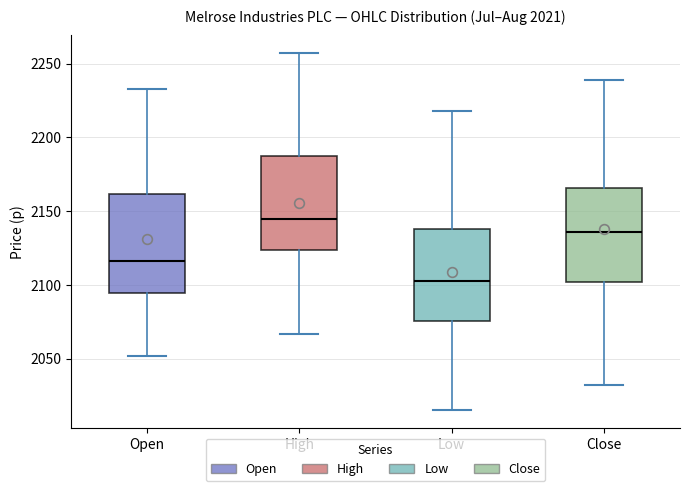

Which box has the lowest median line?

Low